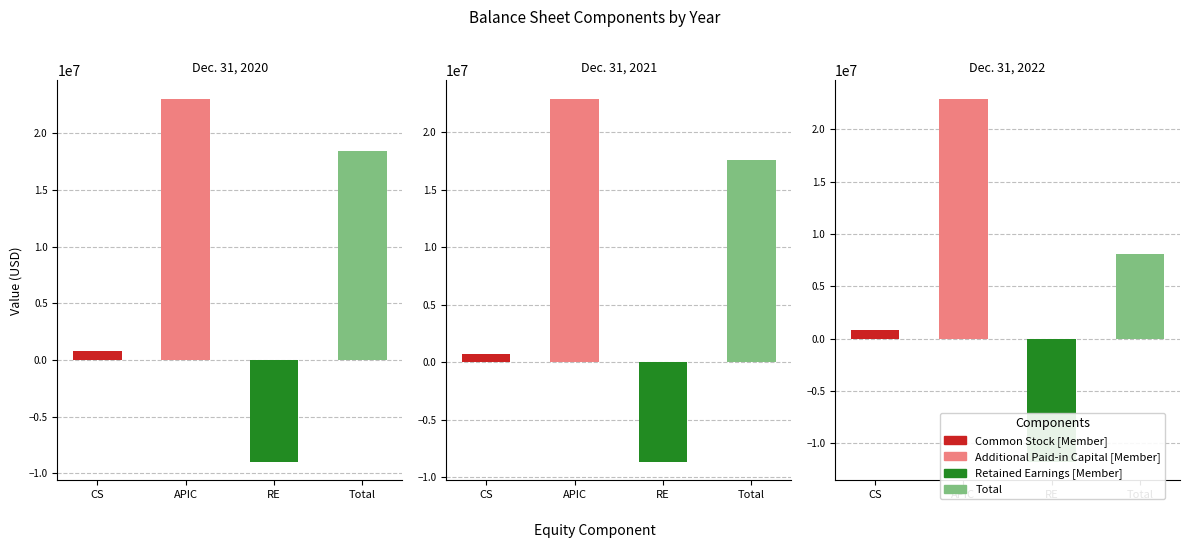

What is the total value across all series at Dec. 31, 2022?

19979908